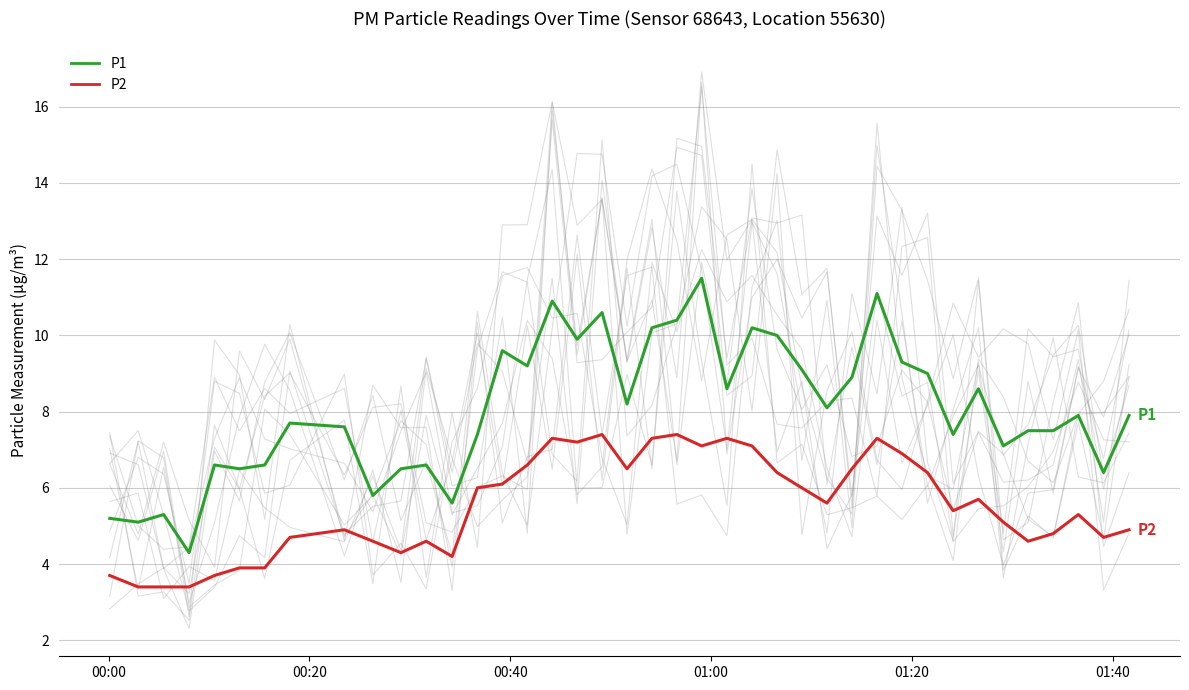

How many data points in P2 are above 5?

23